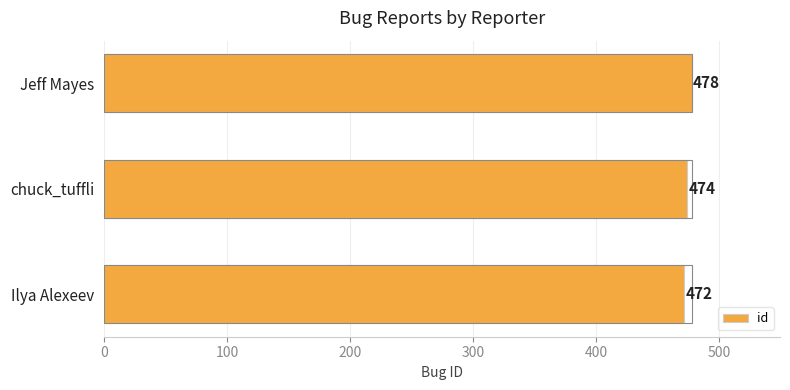

Count the number of categories in the chart.

3